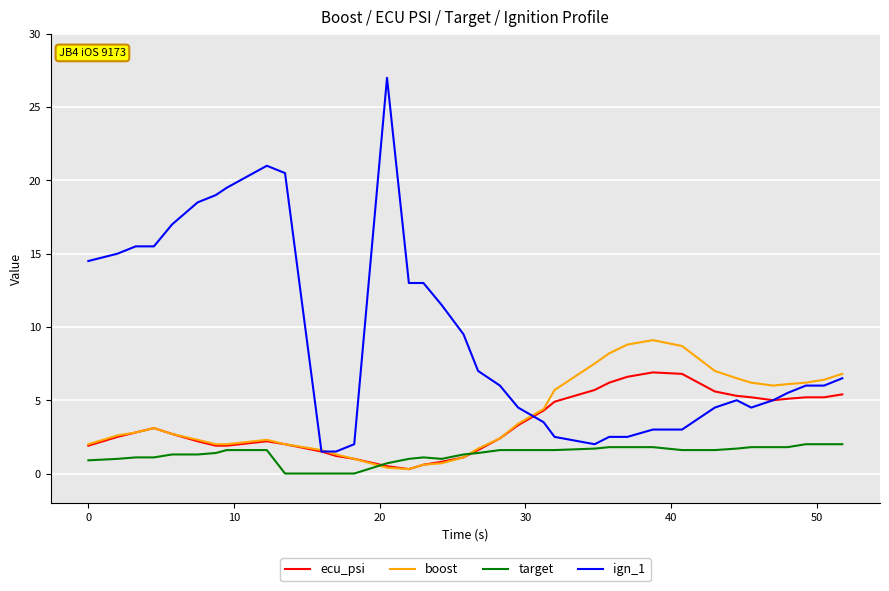

What is the maximum value for ign_1?

27.0